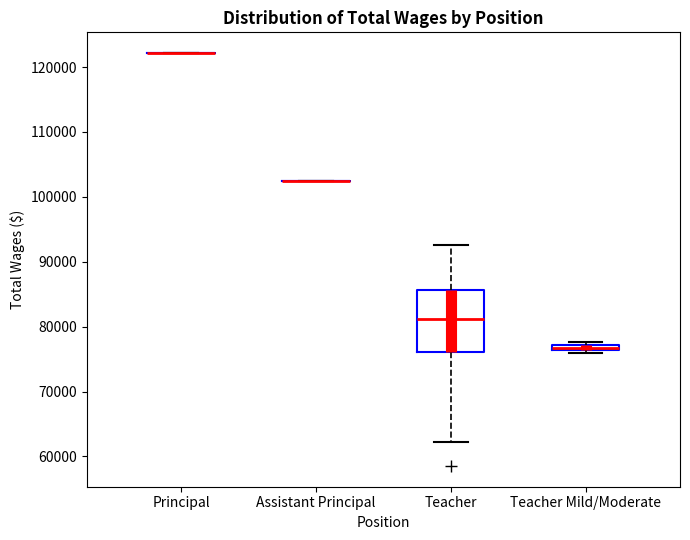

Where is the lower edge of the box for Teacher Mild/Moderate on the y-axis? The values are not printed on the chart, so give them approximately, as read against the axis.

76000